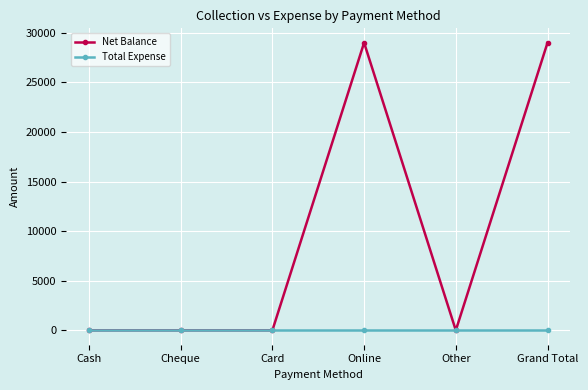

How many categories are shown in the chart?

6